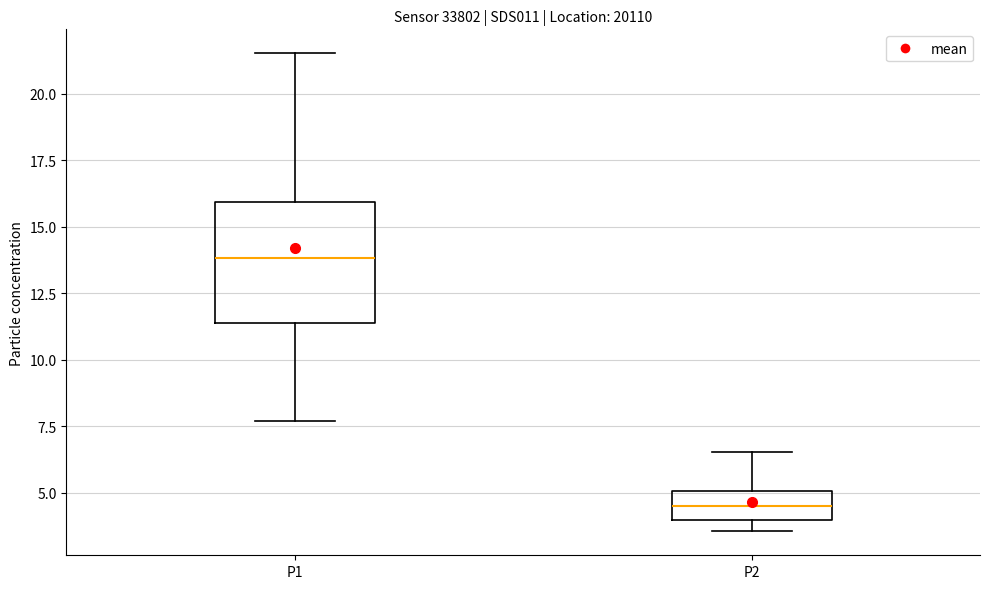

Which box's median line is the highest?

P1